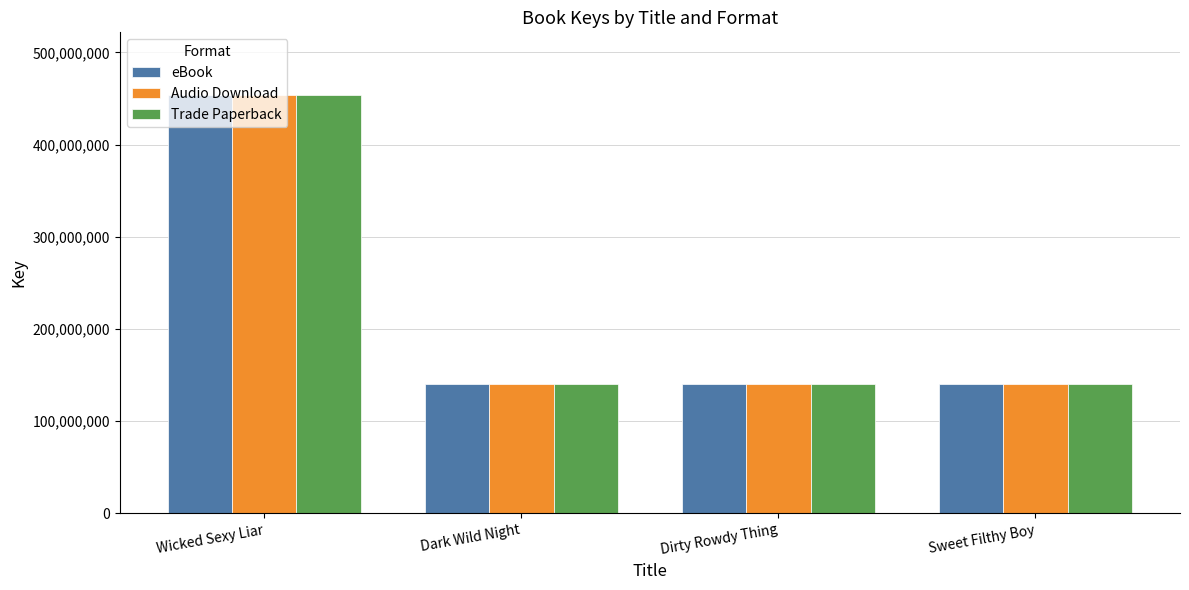

Count the number of categories in the chart.

4